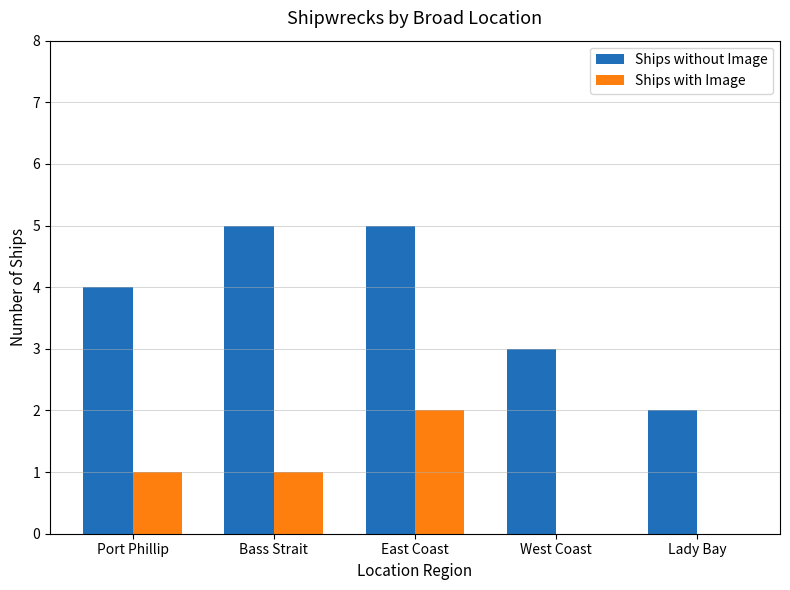

Which series has the widest spread of values?

Ships without Image